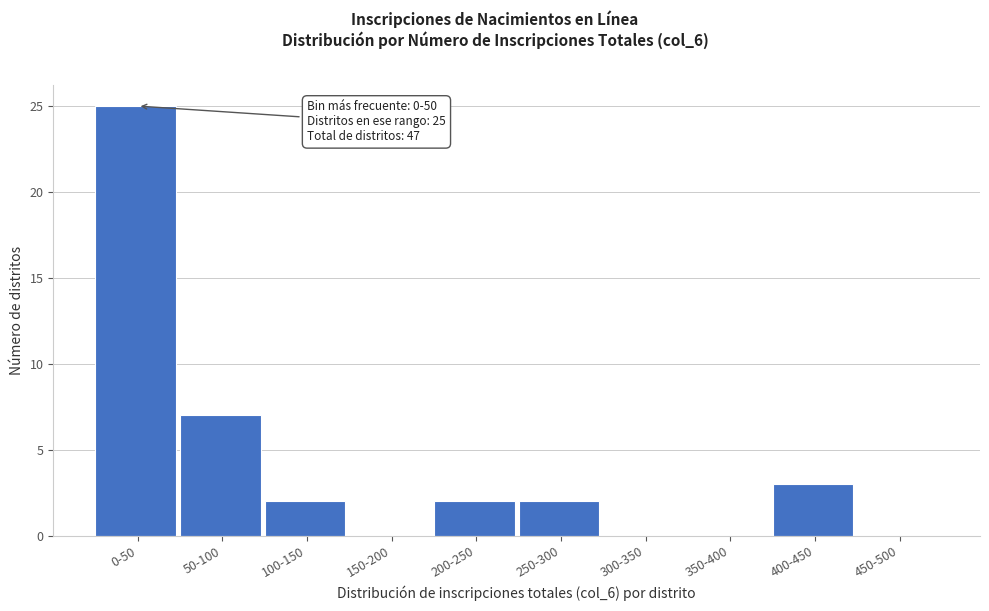

Reading left to right, list all the values displayed in this chart.

0-50=25	50-100=7	100-150=2	150-200=0	200-250=2	250-300=2	300-350=0	350-400=0	400-450=3	450-500=0